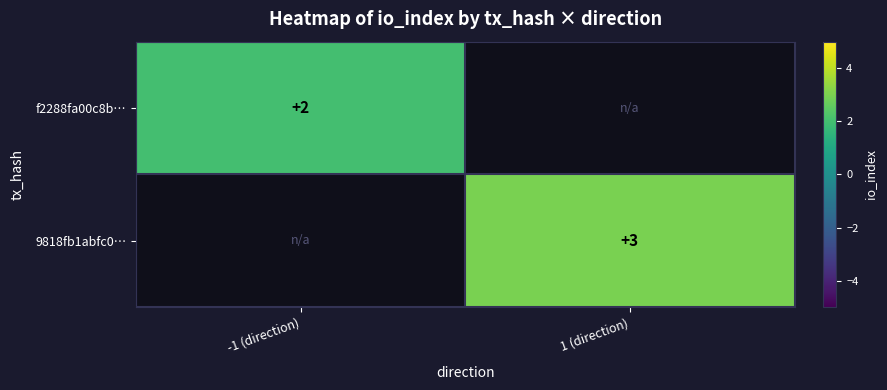

The 9818fb1abfc0… series shows 1 at 1 (direction). True or false?

False